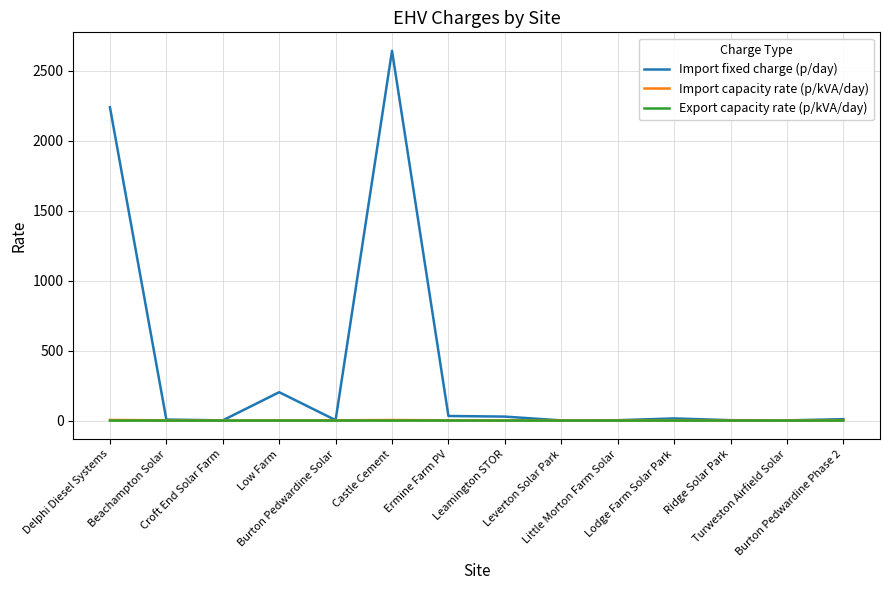

Which series has the largest total across all categories?

Import fixed charge (p/day)